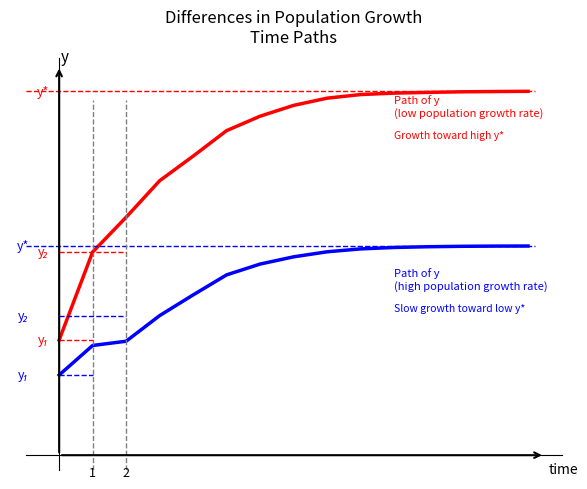

At 2, list the series in order from largest to smallest.

Path of y
(low population growth rate), Path of y
(high population growth rate)